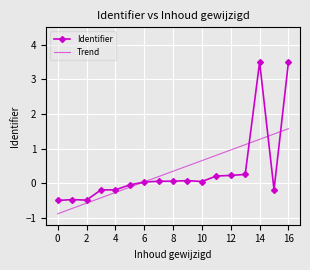

What is the smallest value displayed?

-0.9